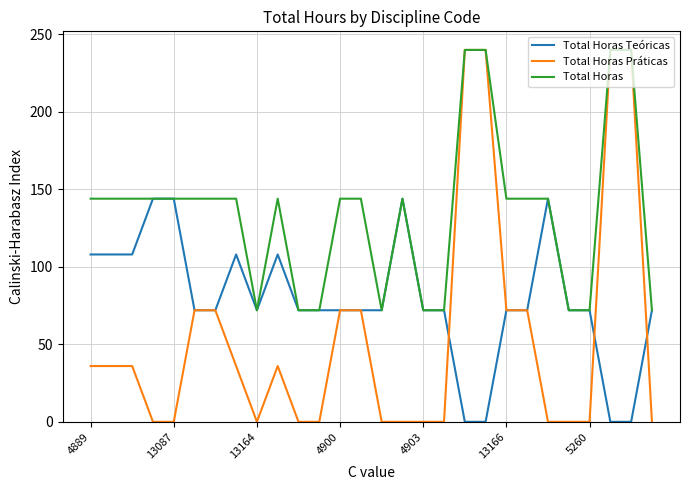

List the series in order of their overall mean, highest first.

Total Horas, Total Horas Teóricas, Total Horas Práticas